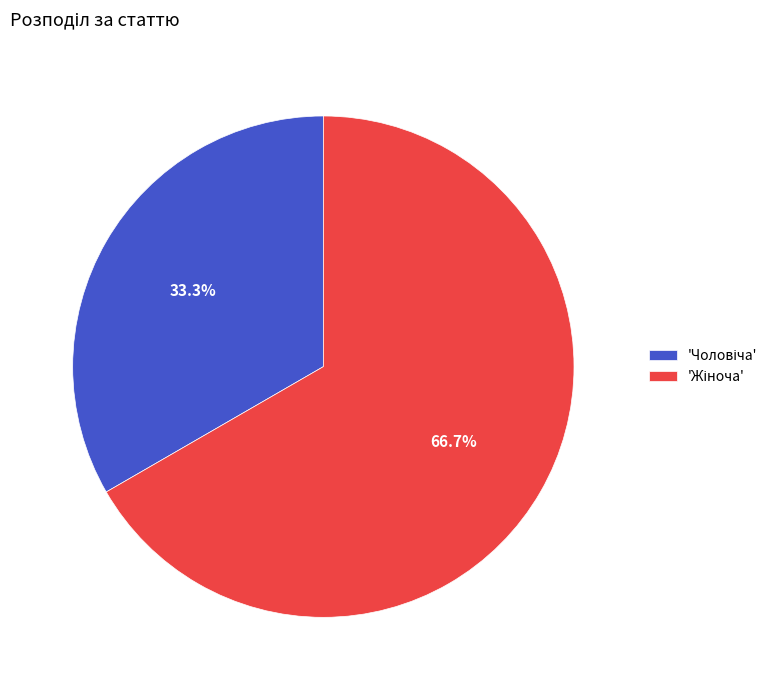

Is there any slice that represents more than half of the pie?

Yes